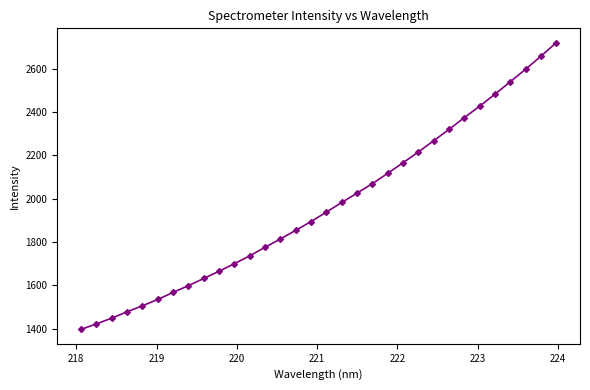

What is the value of the 13th point from the left?

1775.7